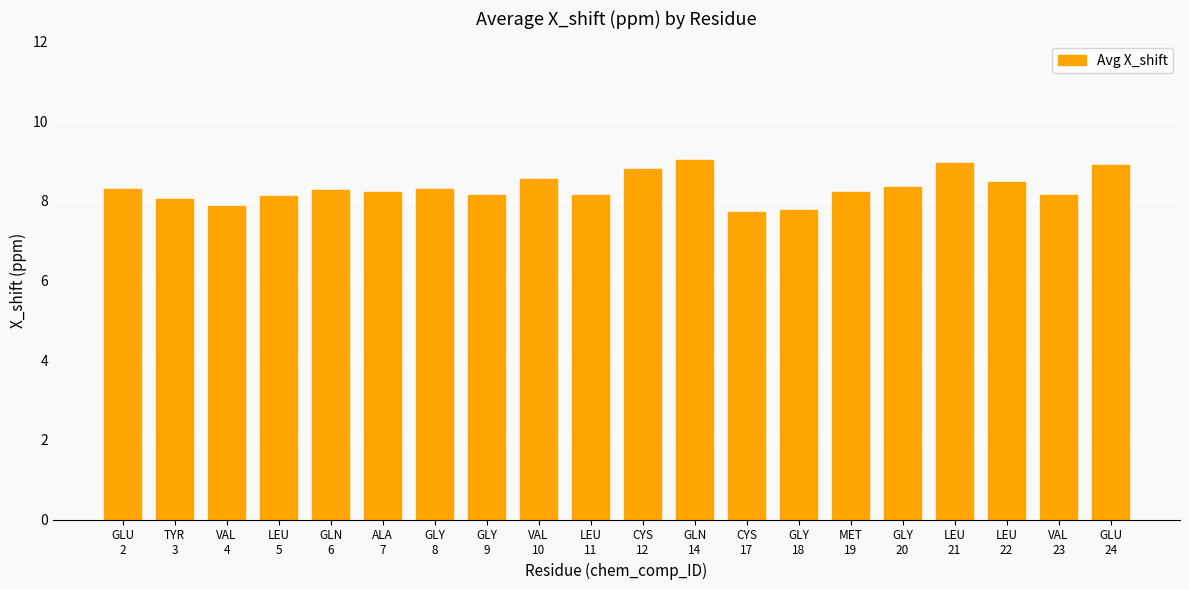

Is it true that the value at VAL
23 is 14.1?

False